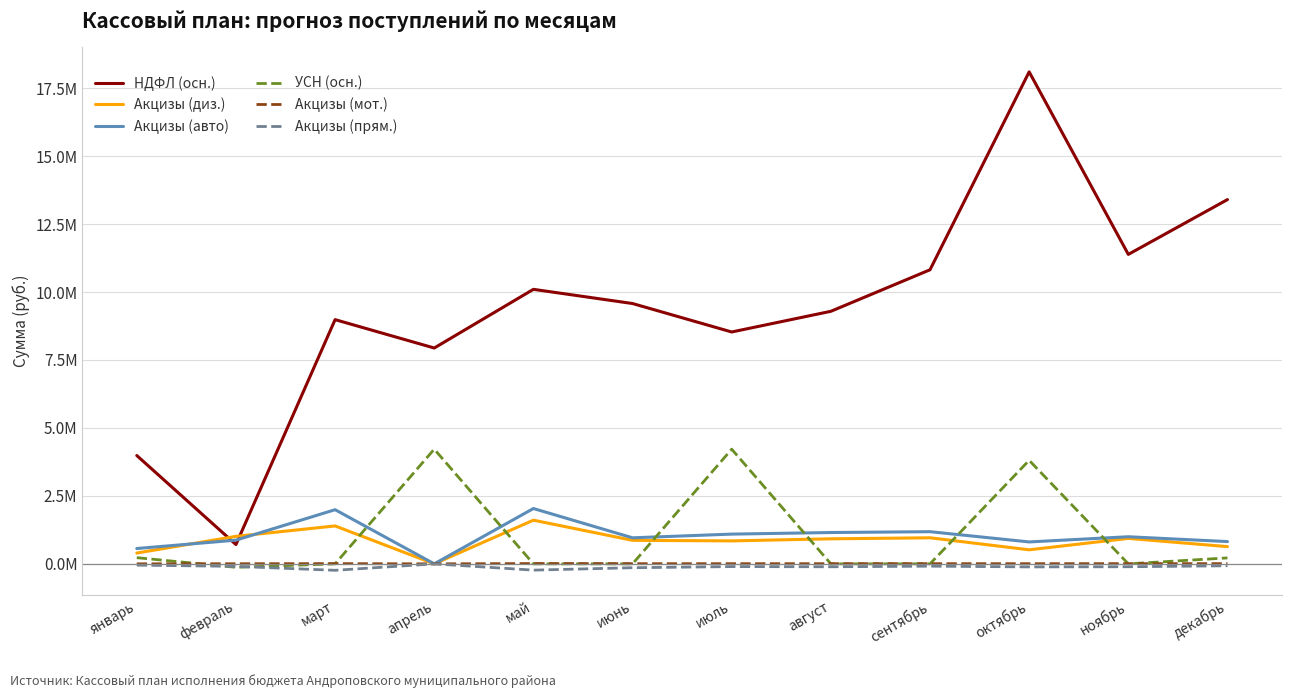

Reading left to right, transcribe all the data shown in this chart.

НДФЛ (осн.): 3984829.0	709965.2	8983877.6	7939923.3	10098761.4	9576520.1	8529701.3	9290486.0	10818034.9	18098623.8	11384357.6	13400281.7
Акцизы (диз.): 397902.5	1011769.1	1394800.0	0.0	1606900.0	865200.0	844600.0	920800.0	959000.0	516928.4	936600.0	634100.0
Акцизы (авто): 563974.7	872090.1	1992300.0	0.0	2035700.0	958000.0	1094300.0	1152500.0	1183500.0	806435.3	997200.0	819500.0
УСН (осн.): 227461.1	-126880.9	0.0	4218750.0	0.0	0.0	4218750.0	0.0	0.0	3808196.5	0.0	218750.0
Акцизы (мот.): 856.5	4231.2	8300.0	0.0	10800.0	6100.0	6100.0	6200.0	6600.0	6112.4	7500.0	7400.0
Акцизы (прям.): -47258.7	-92185.4	-237100.0	0.0	-230800.0	-141900.0	-100400.0	-107300.0	-85200.0	-111655.9	-106400.0	-70330.0